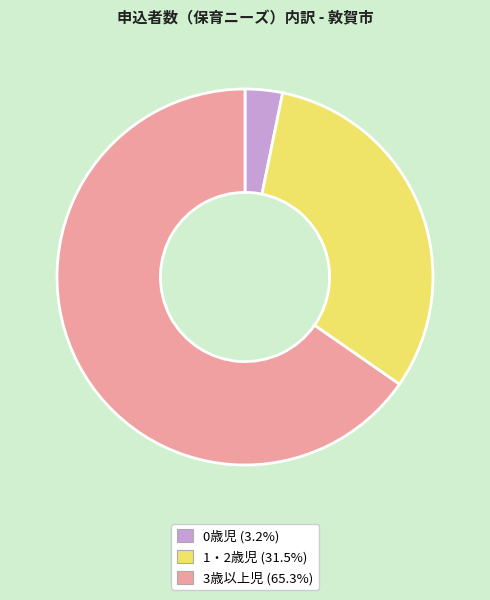

True or false: 3歳以上児 accounts for 65% of the total.

True